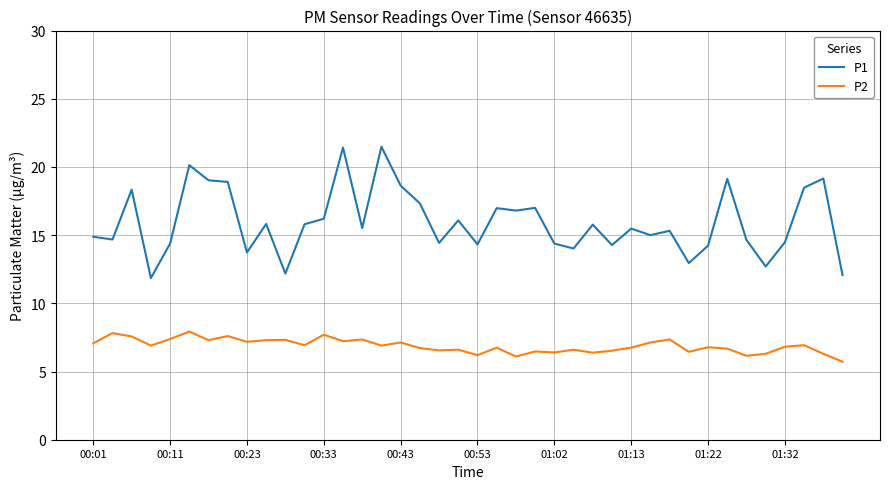

Rank the series by their average value, from lowest to highest.

P2, P1